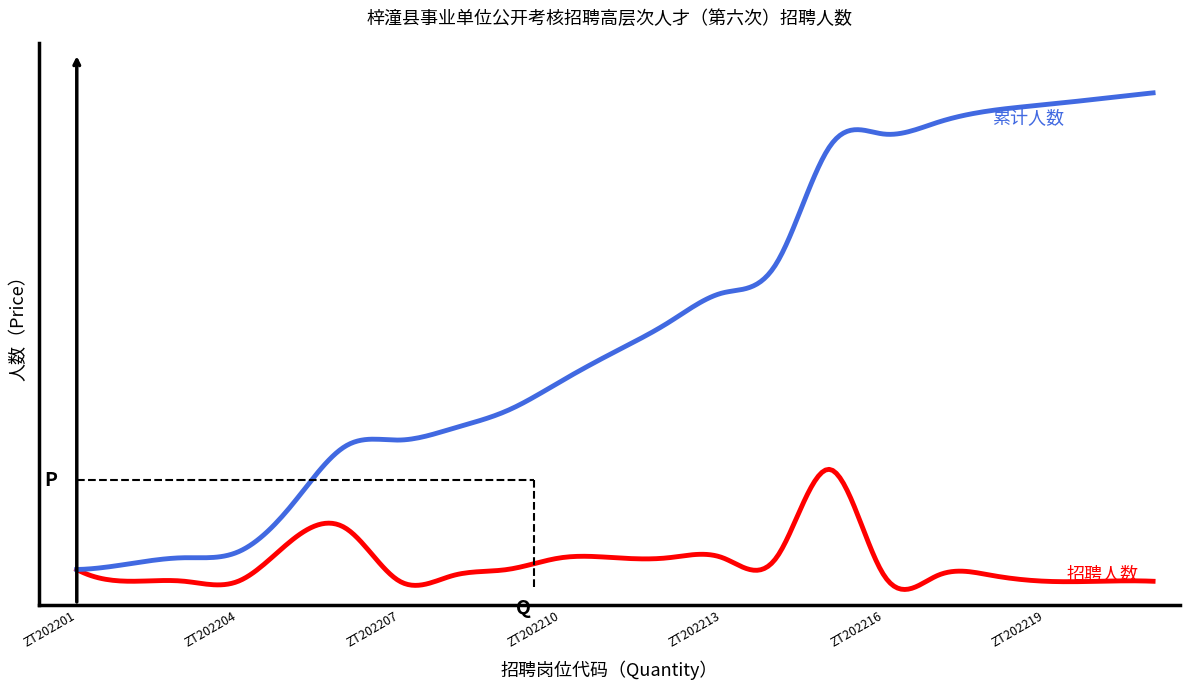

Is this an area chart (filled region under the line)?

No